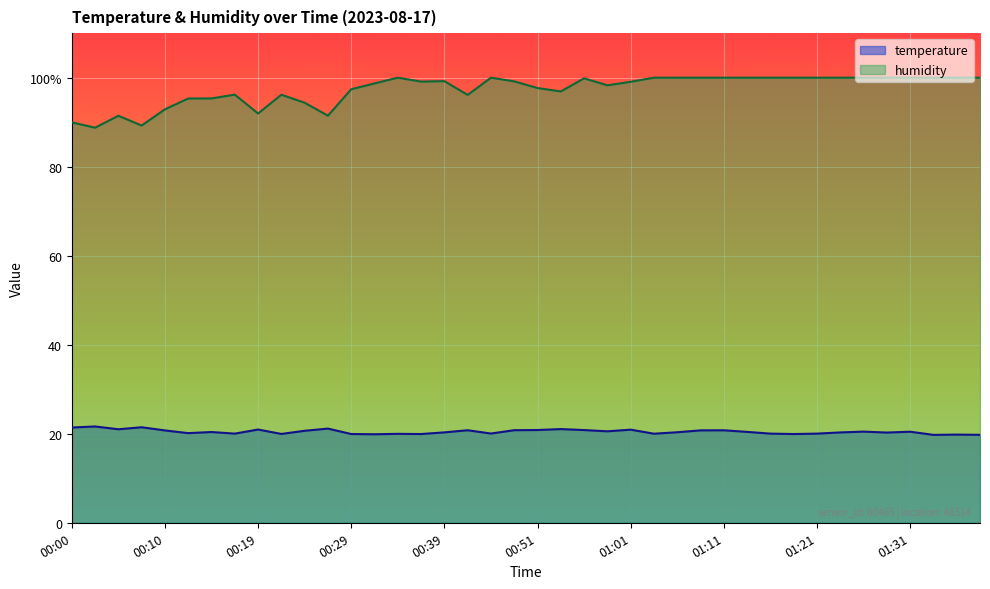

Is it true that temperature equals 20.3 at 01:28?

True